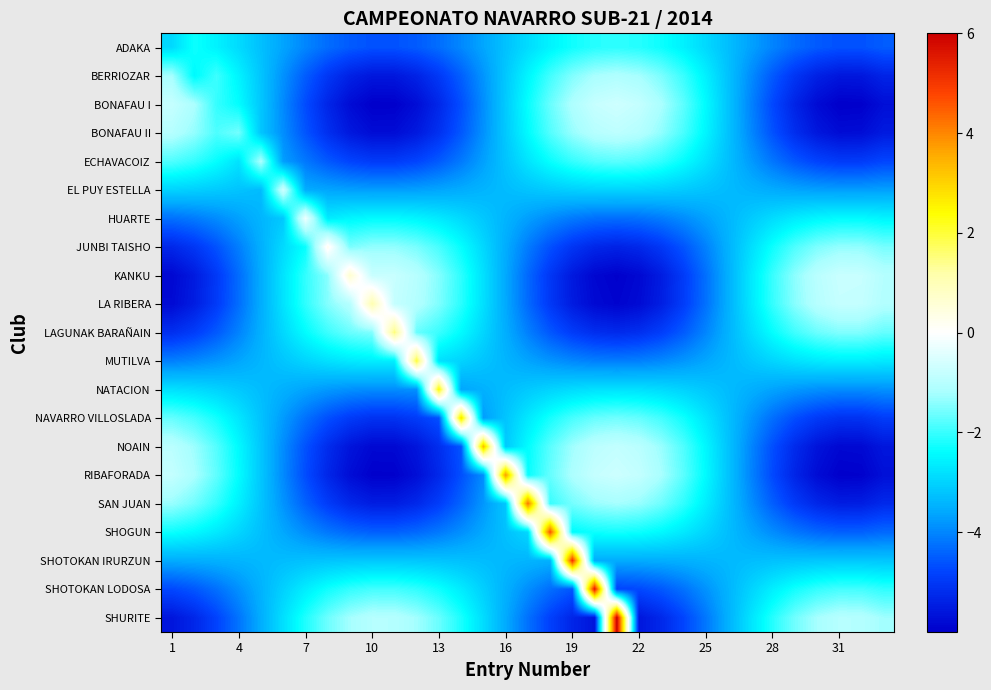

What is the greatest value displayed?

6.0